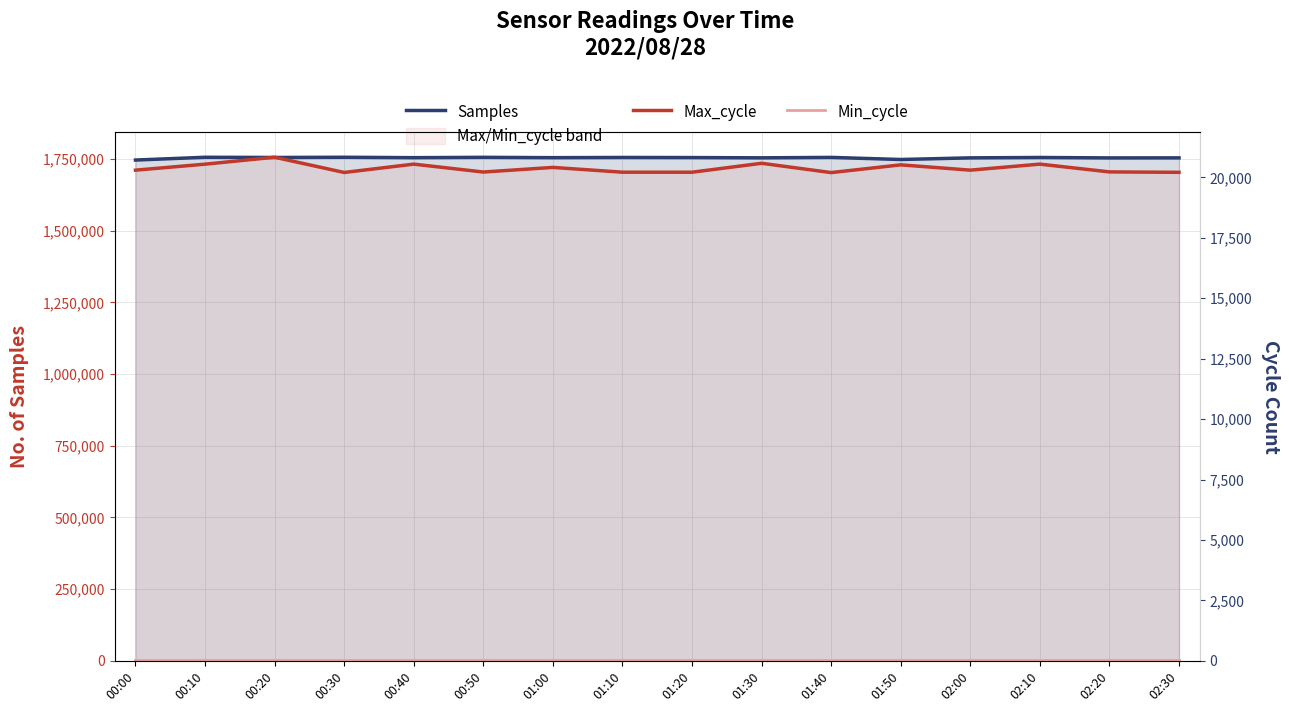

True or false: Max_cycle and Samples intersect in this chart.

False